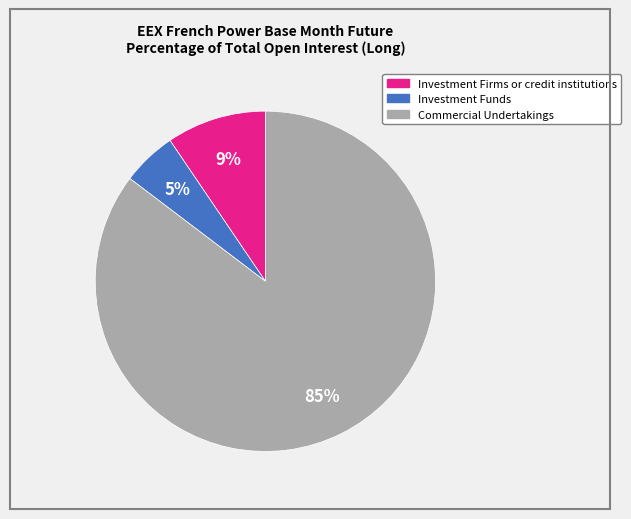

To the nearest percent, what portion does Investment Firms or credit institutions represent?

9%